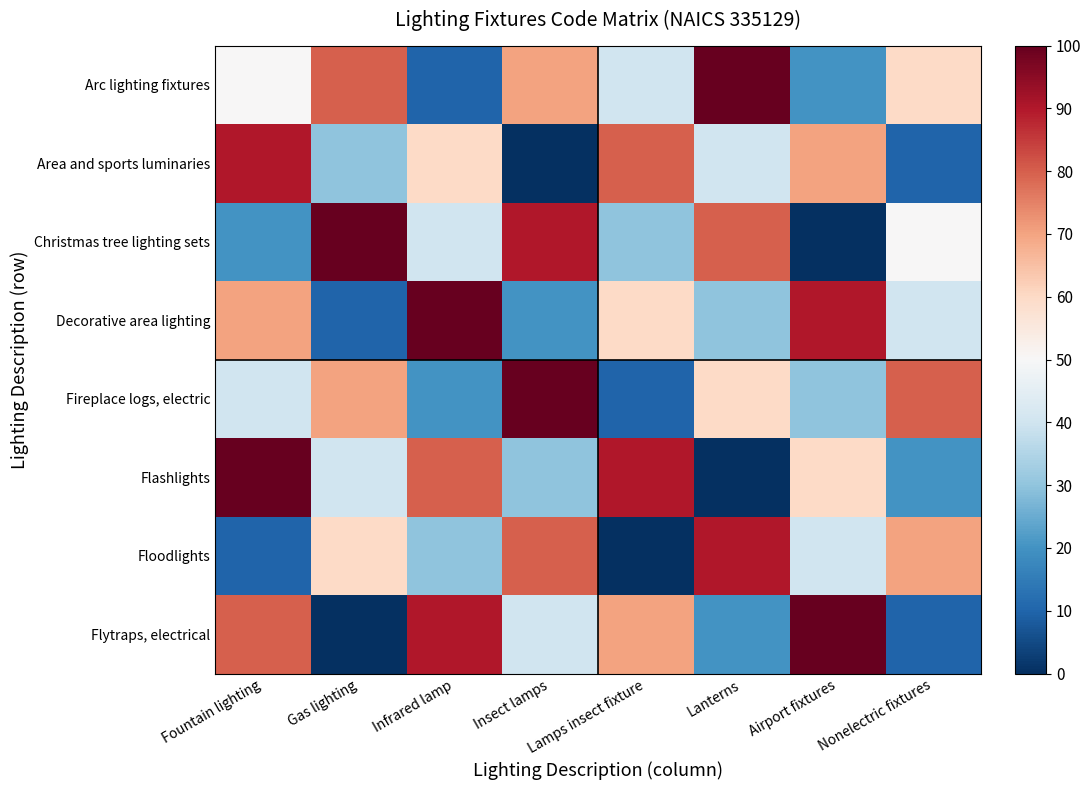

Reading left to right, extract all data points from this chart.

Arc lighting fixtures: Fountain lighting=50.0	Gas lighting=80.0	Infrared lamp=10.0	Insect lamps=70.0	Lamps insect fixture=40.0	Lanterns=100.0	Airport fixtures=20.0	Nonelectric fixtures=60.0
Area and sports luminaries: Fountain lighting=90.0	Gas lighting=30.0	Infrared lamp=60.0	Insect lamps=0.0	Lamps insect fixture=80.0	Lanterns=40.0	Airport fixtures=70.0	Nonelectric fixtures=10.0
Christmas tree lighting sets: Fountain lighting=20.0	Gas lighting=100.0	Infrared lamp=40.0	Insect lamps=90.0	Lamps insect fixture=30.0	Lanterns=80.0	Airport fixtures=0.0	Nonelectric fixtures=50.0
Decorative area lighting: Fountain lighting=70.0	Gas lighting=10.0	Infrared lamp=100.0	Insect lamps=20.0	Lamps insect fixture=60.0	Lanterns=30.0	Airport fixtures=90.0	Nonelectric fixtures=40.0
Fireplace logs, electric: Fountain lighting=40.0	Gas lighting=70.0	Infrared lamp=20.0	Insect lamps=100.0	Lamps insect fixture=10.0	Lanterns=60.0	Airport fixtures=30.0	Nonelectric fixtures=80.0
Flashlights: Fountain lighting=100.0	Gas lighting=40.0	Infrared lamp=80.0	Insect lamps=30.0	Lamps insect fixture=90.0	Lanterns=0.0	Airport fixtures=60.0	Nonelectric fixtures=20.0
Floodlights: Fountain lighting=10.0	Gas lighting=60.0	Infrared lamp=30.0	Insect lamps=80.0	Lamps insect fixture=0.0	Lanterns=90.0	Airport fixtures=40.0	Nonelectric fixtures=70.0
Flytraps, electrical: Fountain lighting=80.0	Gas lighting=0.0	Infrared lamp=90.0	Insect lamps=40.0	Lamps insect fixture=70.0	Lanterns=20.0	Airport fixtures=100.0	Nonelectric fixtures=10.0